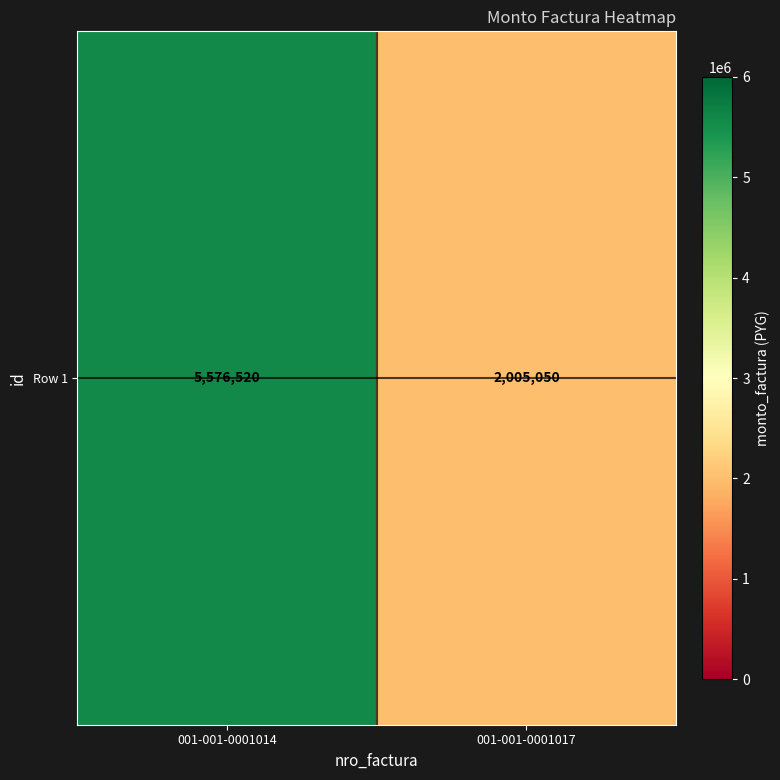

What is the sum of the values at 001-001-0001014 and 001-001-0001017?

7581570